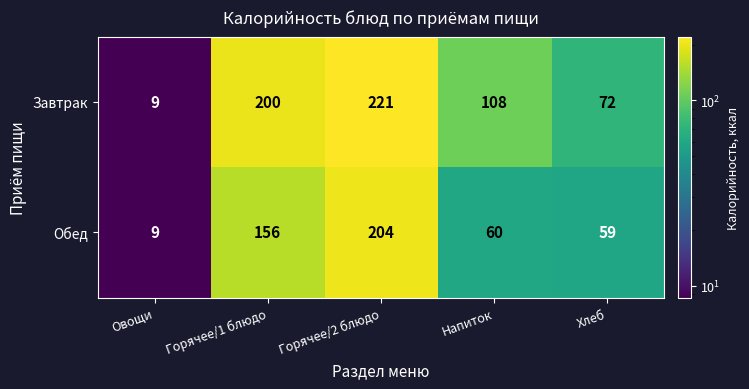

Between Овощи and Хлеб, which series saw the biggest shift?

Завтрак